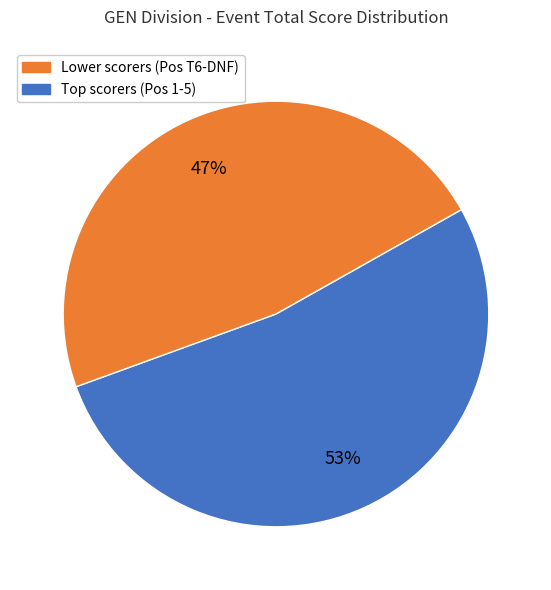

Is there a majority slice in this chart?

Yes